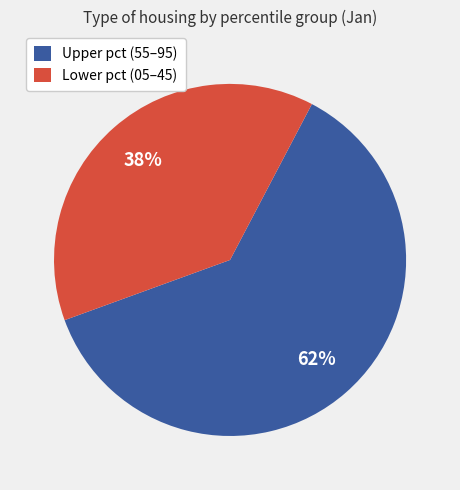

Between Upper pct (55–95) and Lower pct (05–45), which is larger?

Upper pct (55–95)